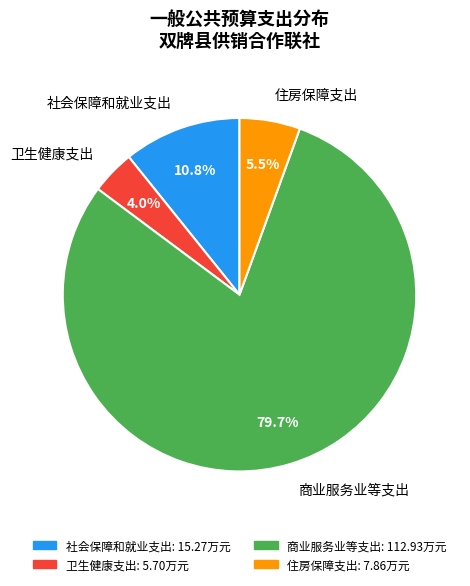

To the nearest percent, what is the average slice percentage?

25%